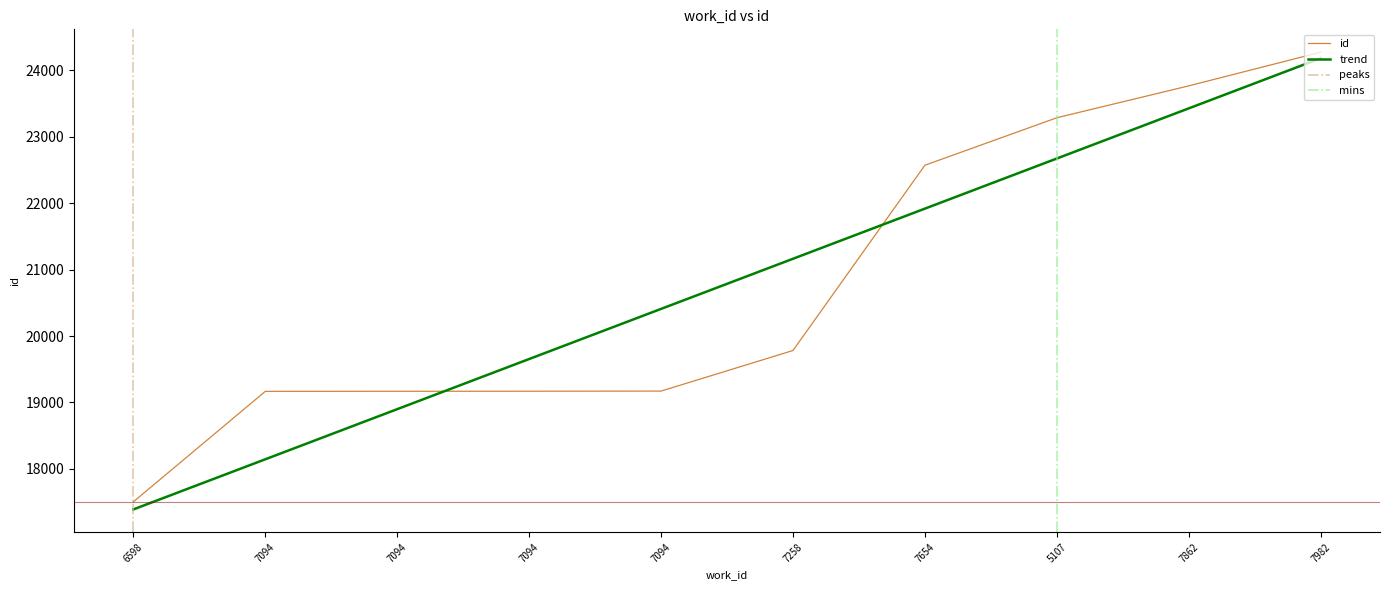

At which category does the chart reach its minimum across all series?

6598